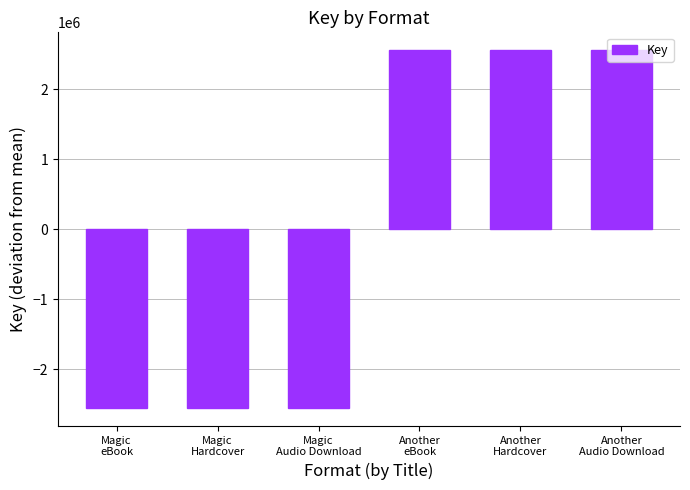

Are the bars horizontal?

No